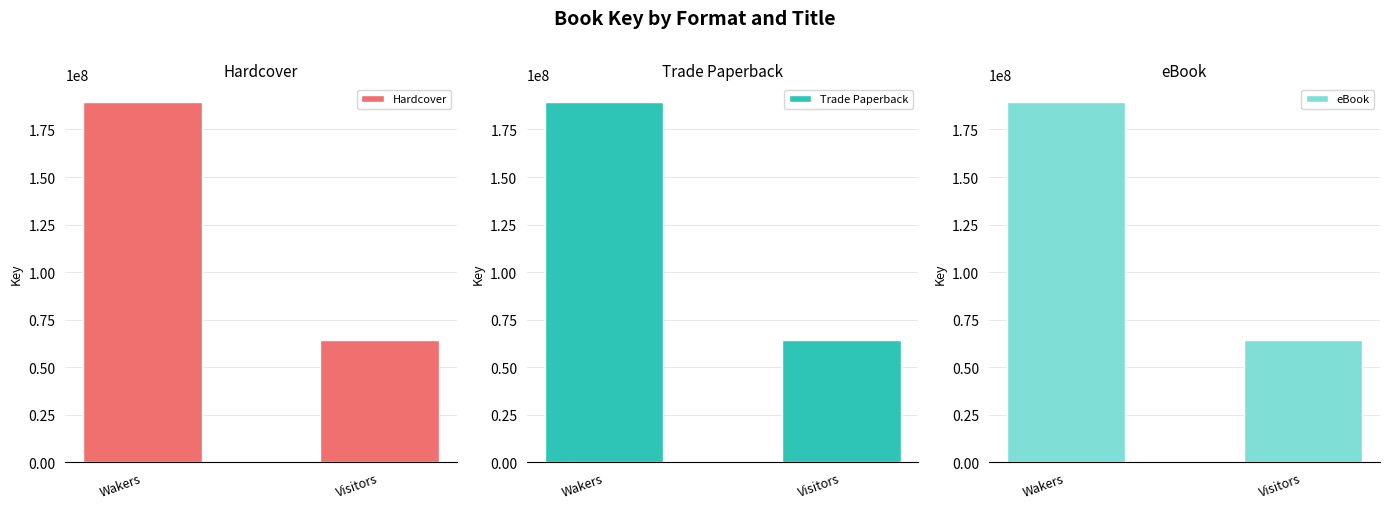

Rank the categories by Hardcover value from highest to lowest.

Wakers, Visitors